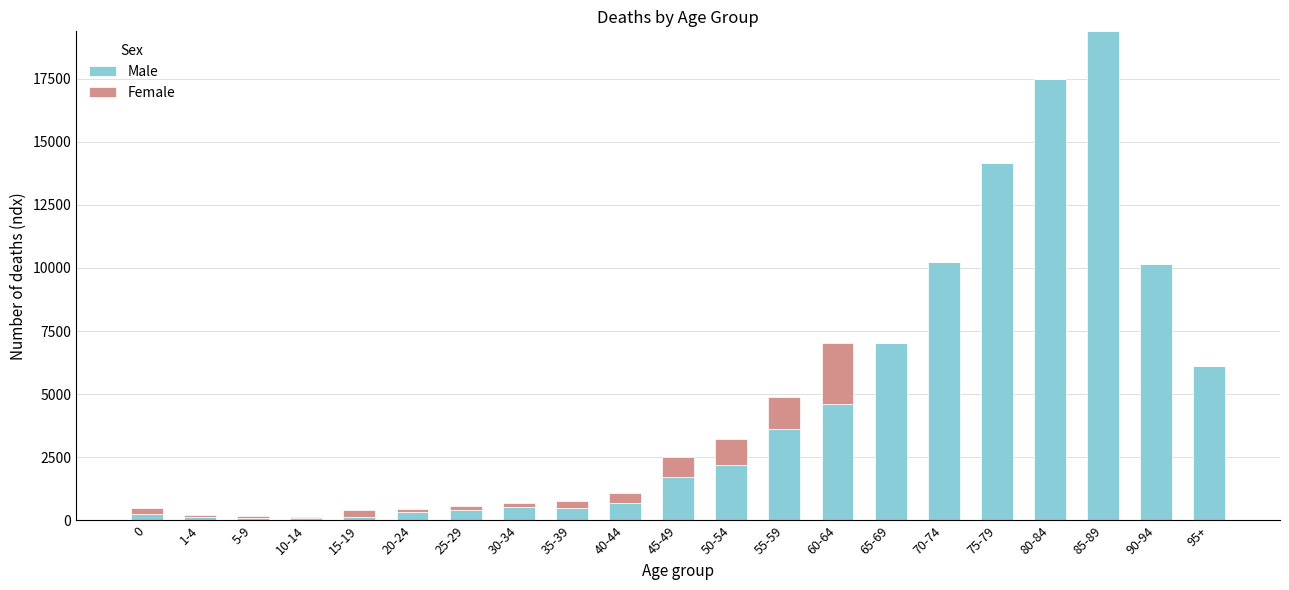

At which category is the sum across all series the highest?

85-89